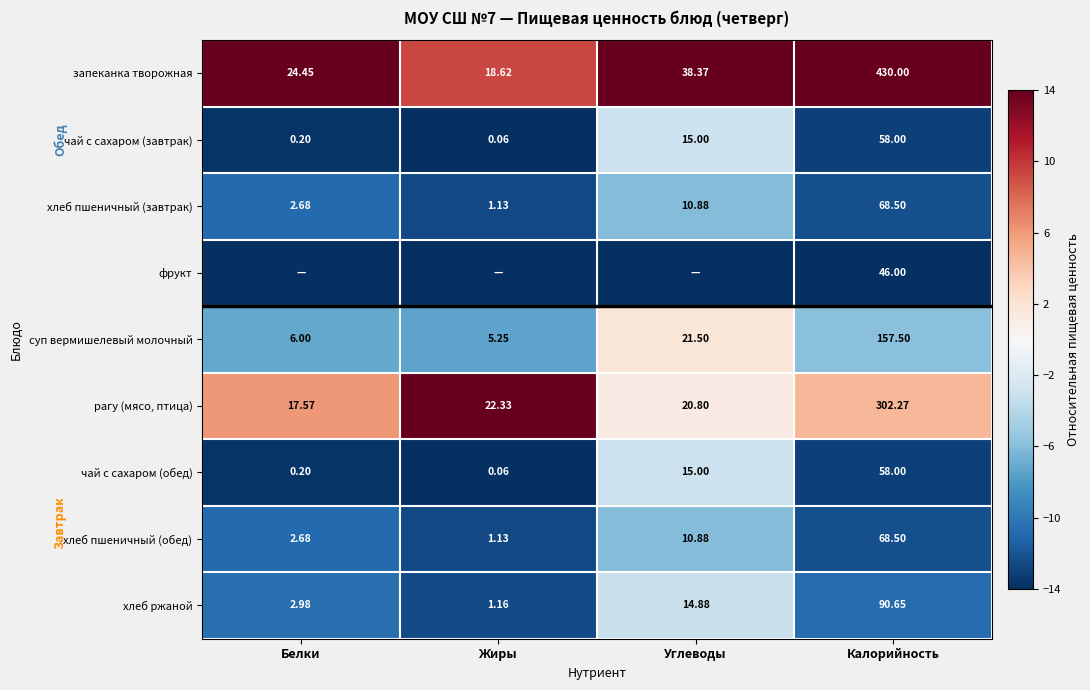

Which category has the lowest value in the хлеб пшеничный (завтрак) series?

Жиры